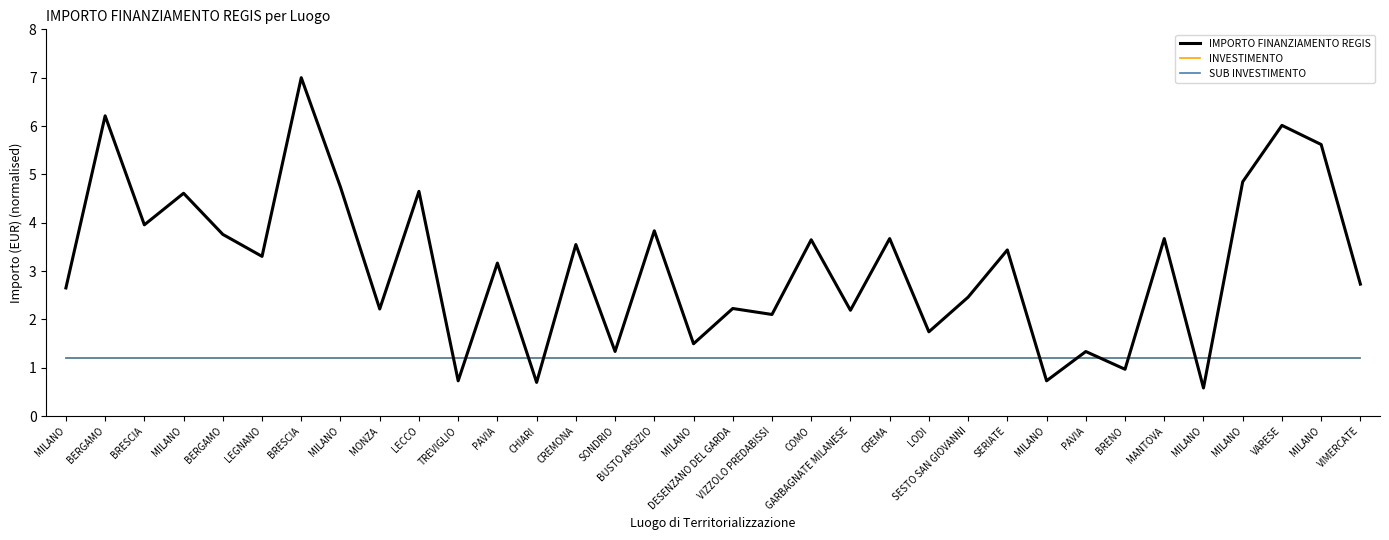

Read the SUB INVESTIMENTO value at BERGAMO.

1.2